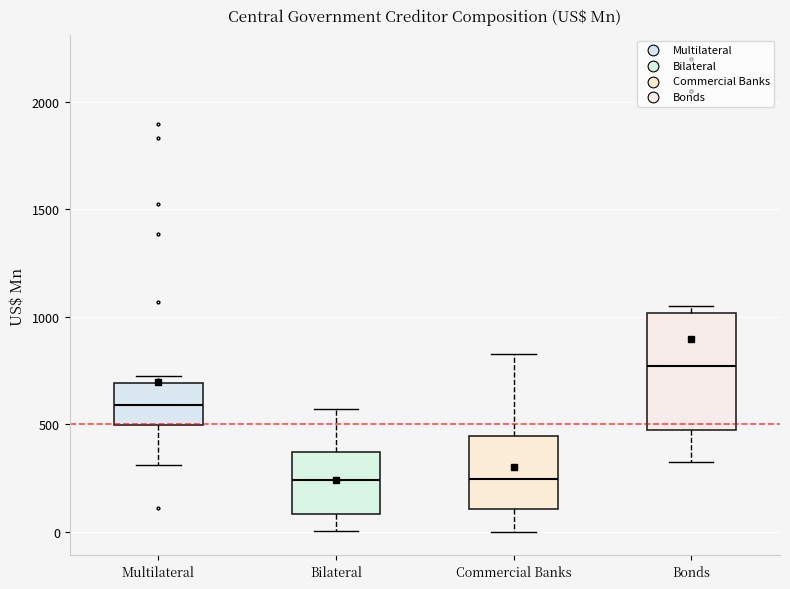

Reading left to right, read every box against the y-axis: the position of its median line, the range the box covers, and the ends of its whiskers. The values are not printed on the chart, so give them approximately, as read against the axis.

Multilateral: median 600, box 500 to 700, whiskers 300 to 750
Bilateral: median 250, box 100 to 350, whiskers 0 to 550
Commercial Banks: median 250, box 100 to 450, whiskers 0 to 850
Bonds: median 750, box 450 to 1000, whiskers 300 to 1050